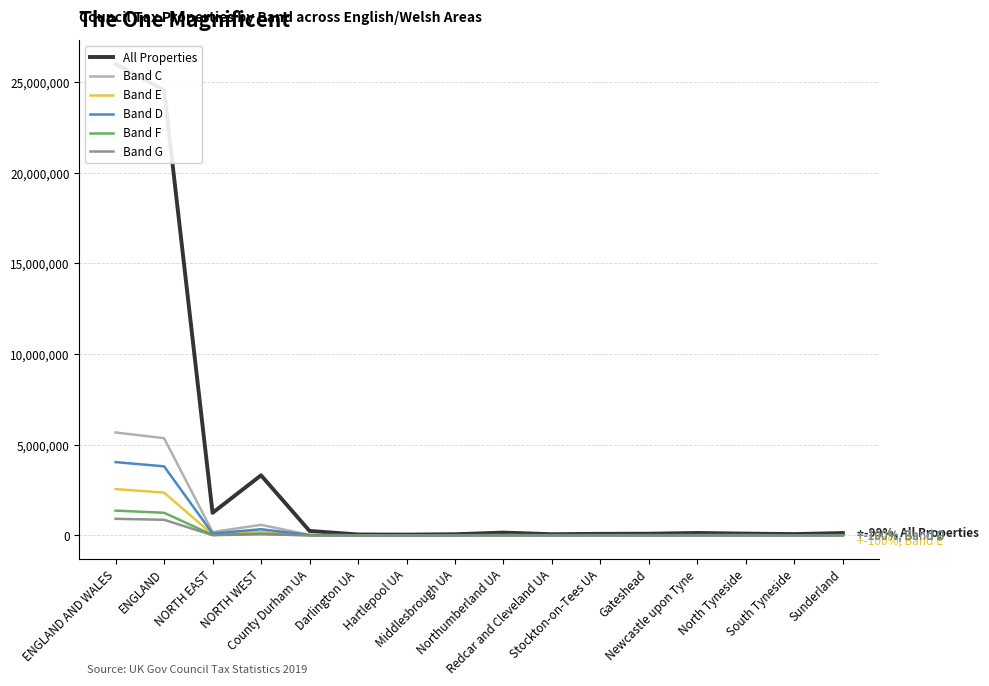

True or false: Band C and Band E cross at least once.

False